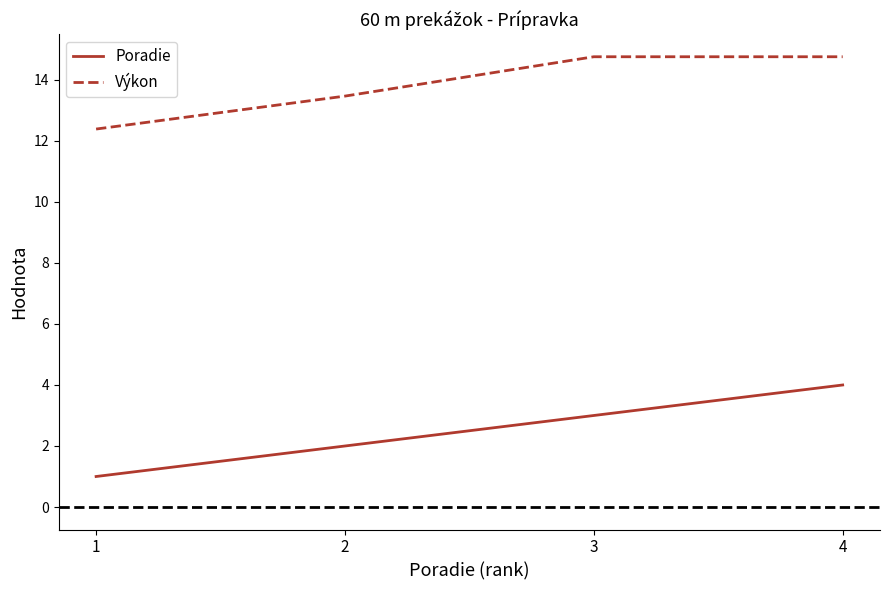

Which series has the largest total across all categories?

Výkon